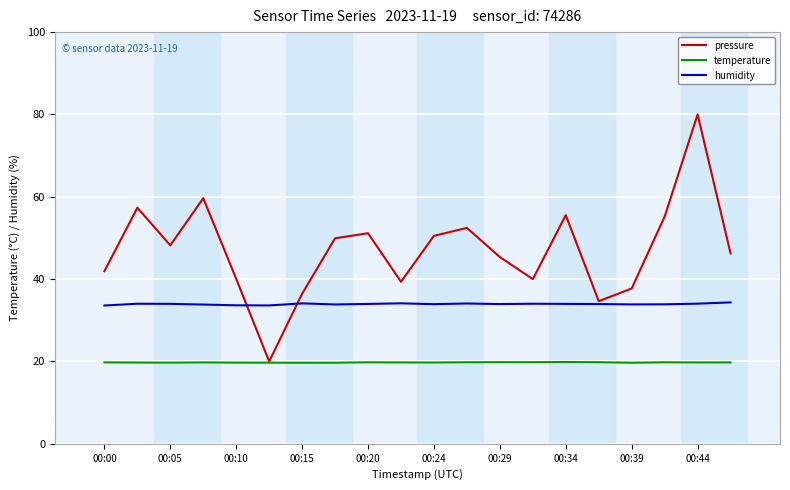

How many lines are shown in the chart?

3